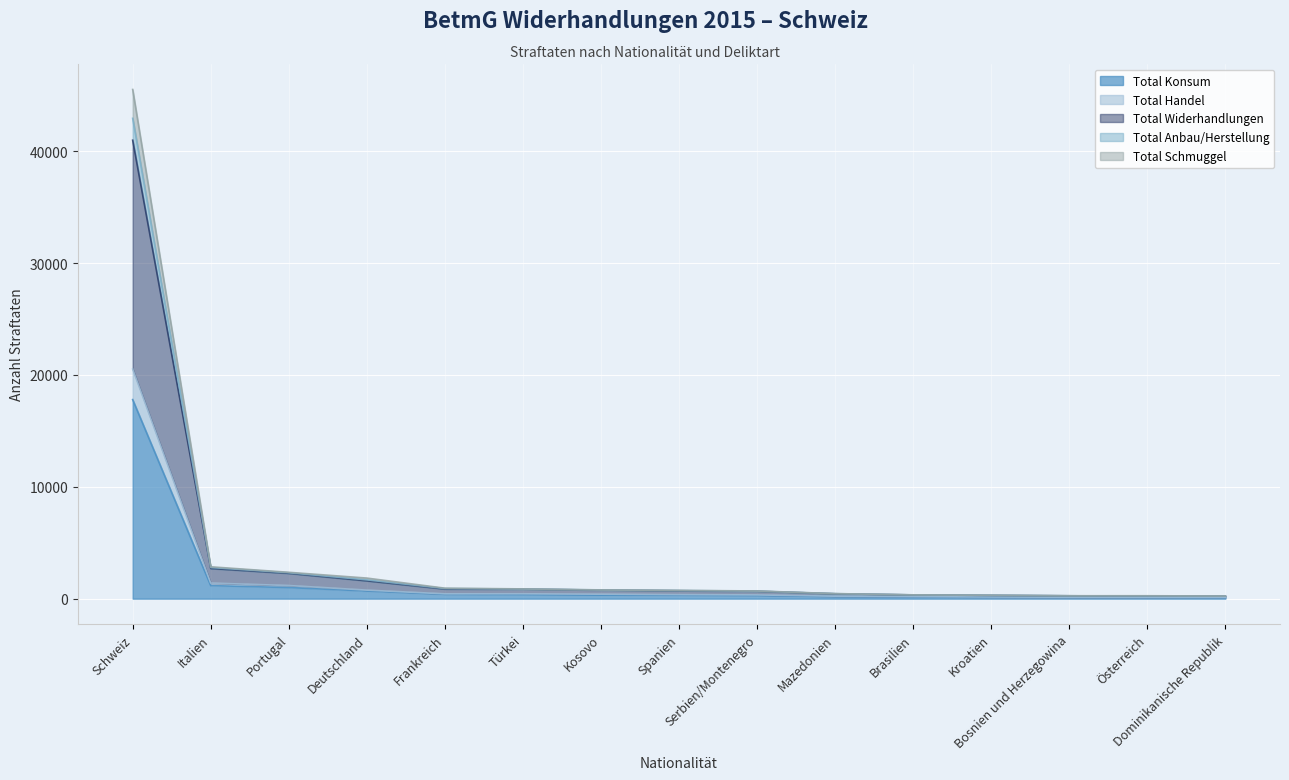

What are all the series names shown in the legend?

Total Konsum, Total Handel, Total Widerhandlungen, Total Anbau/Herstellung, Total Schmuggel